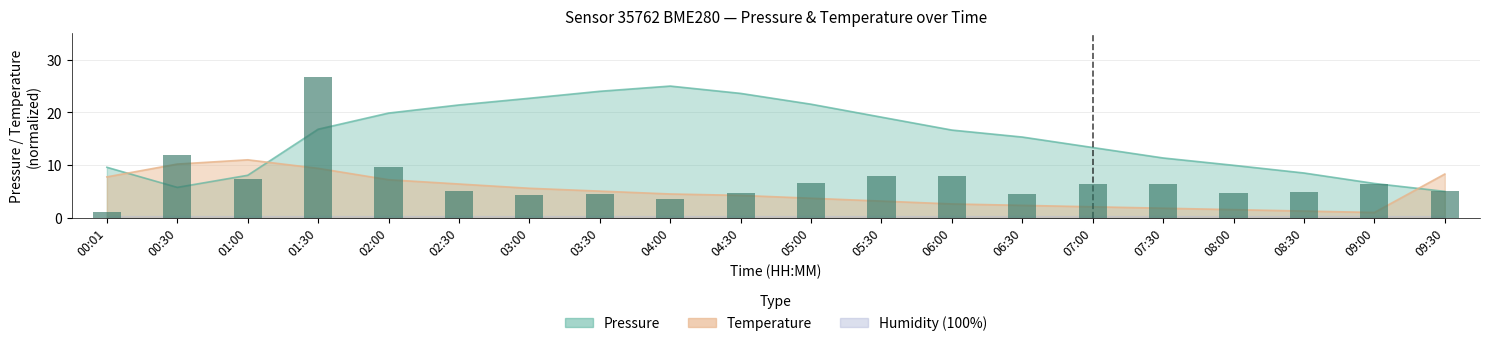

True or false: temperature has a value of 7.2 at 02:00.

True